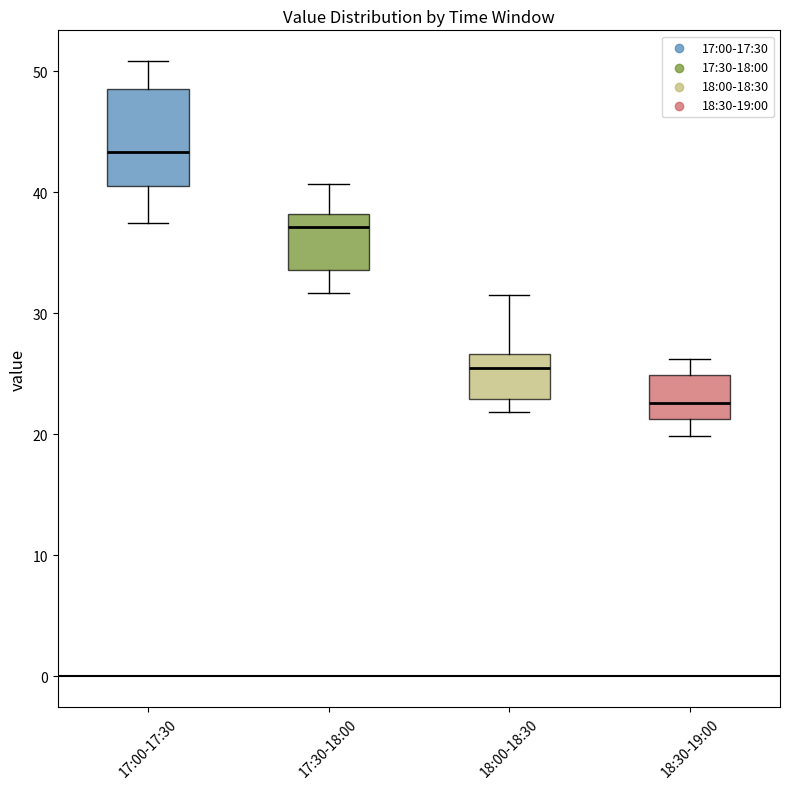

Comparing the boxes themselves (not the whiskers), which one is the tallest?

17:00-17:30